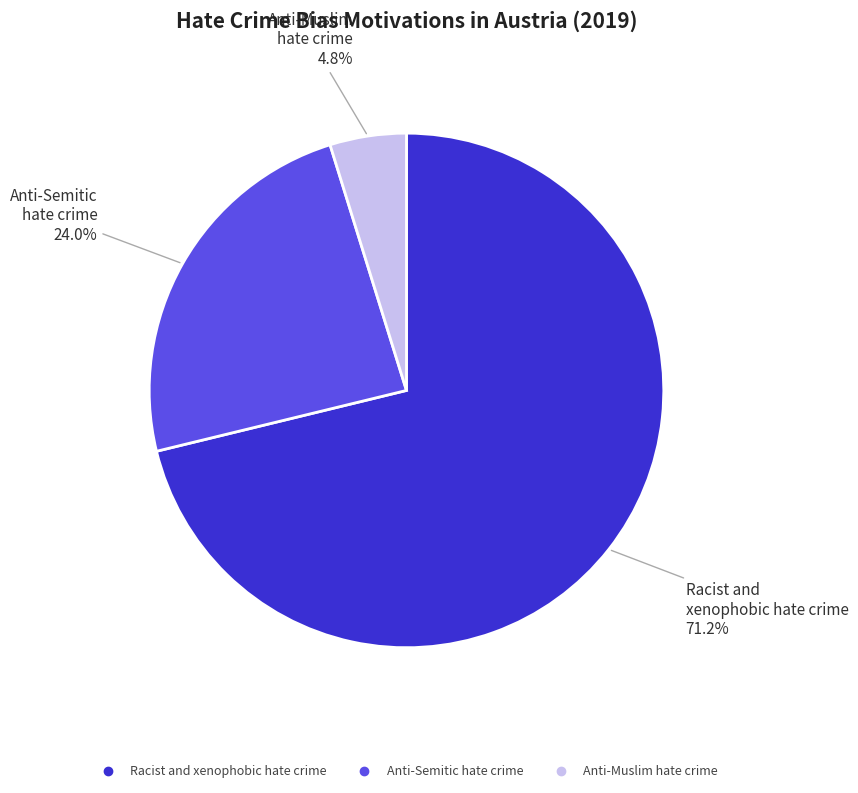

Does any single category account for the majority?

Yes